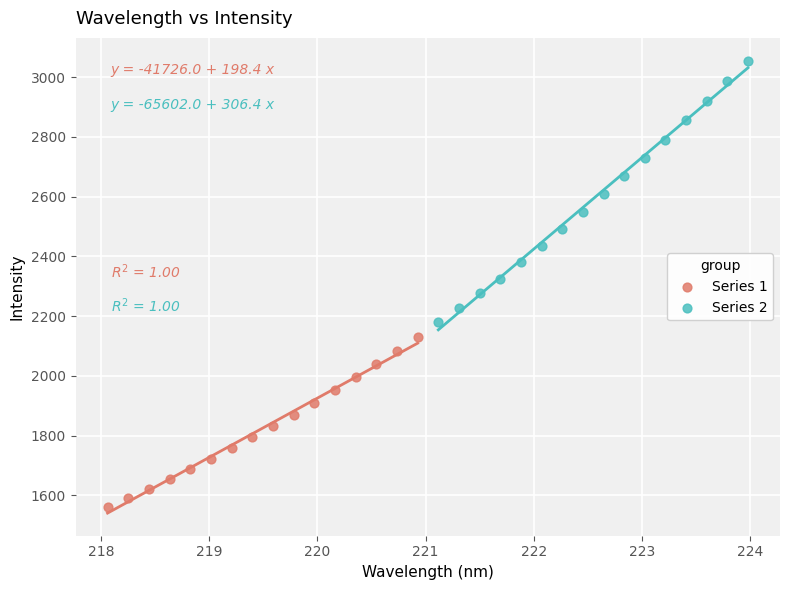

Which series contains the highest Y value?

Series 2